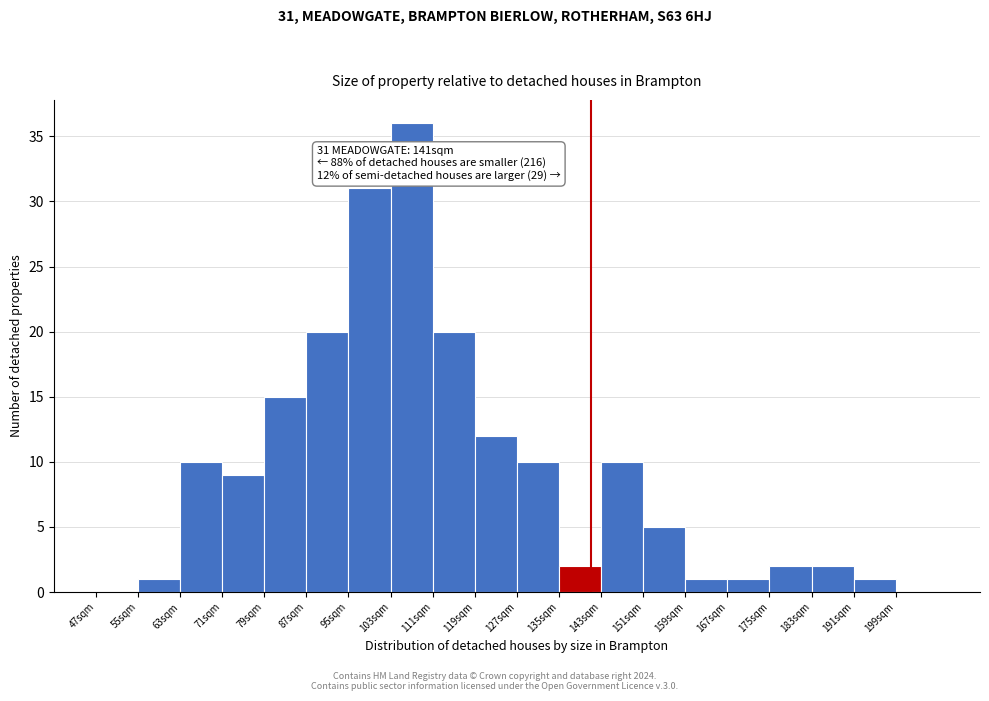

Over which range of the x-axis is the bar tallest?

103 to 111